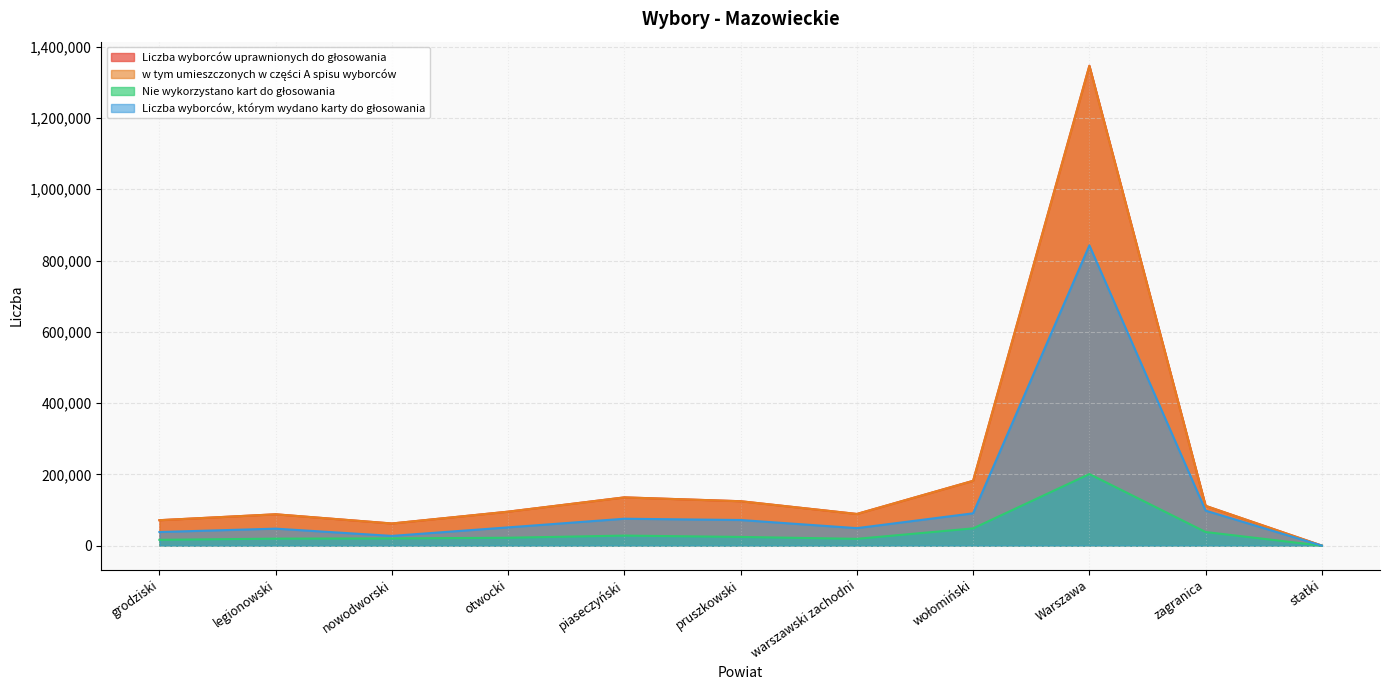

True or false: Liczba wyborców, którym wydano karty do głosowania and Liczba wyborców uprawnionych do głosowania intersect in this chart.

False